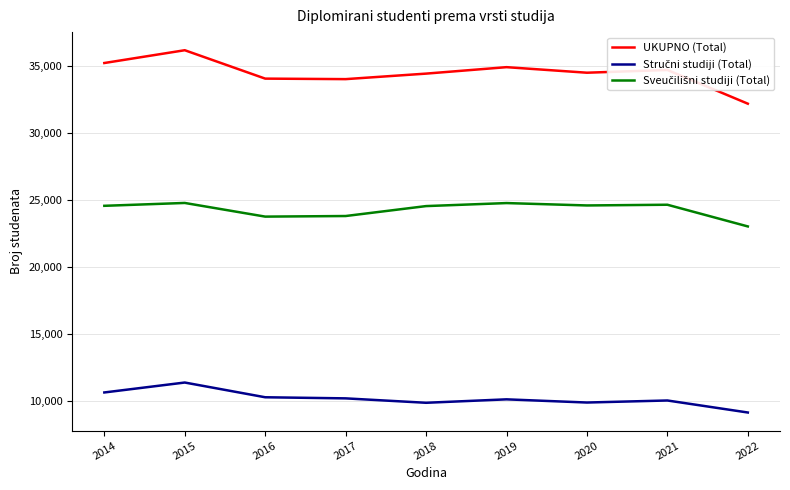

The value of UKUPNO (Total) at 2014 is 35191. True or false?

True